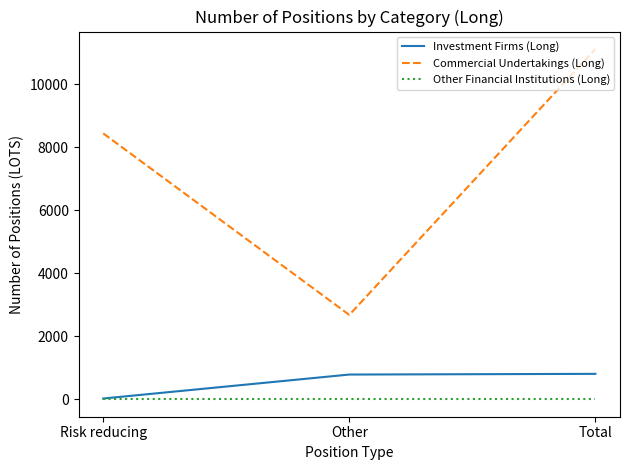

What is the lowest value of the Investment Firms (Long) series?

22